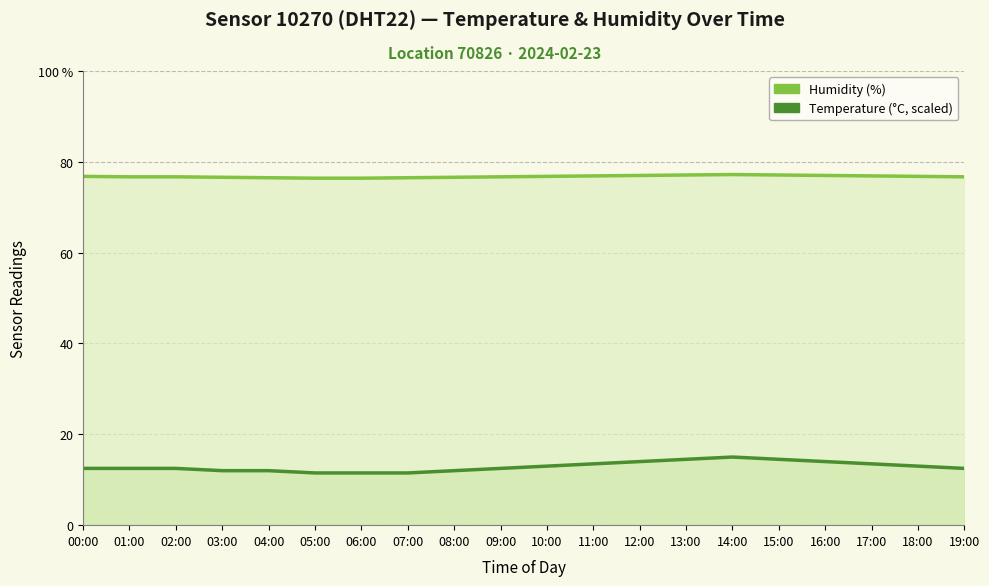

The value of temperature at 11:00 is 5.5. True or false?

False